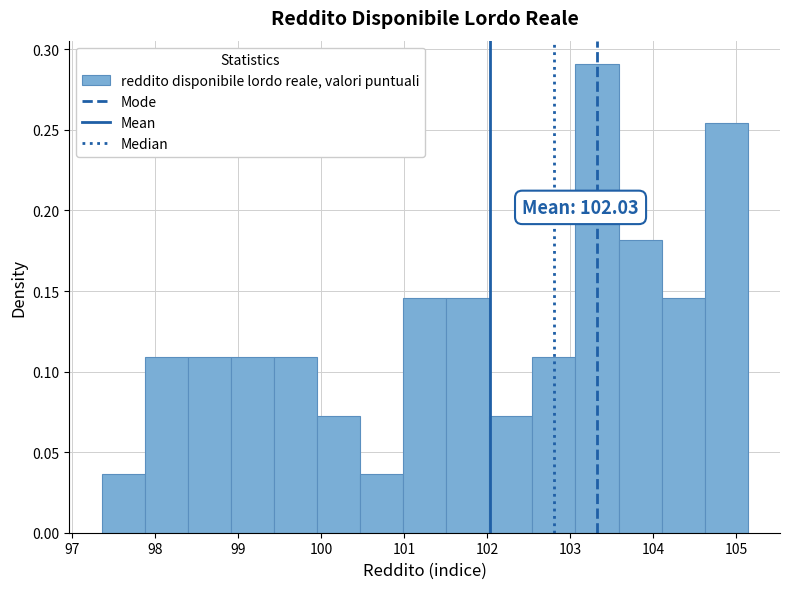

Which range on the x-axis has the tallest bar?

103.1 to 103.6